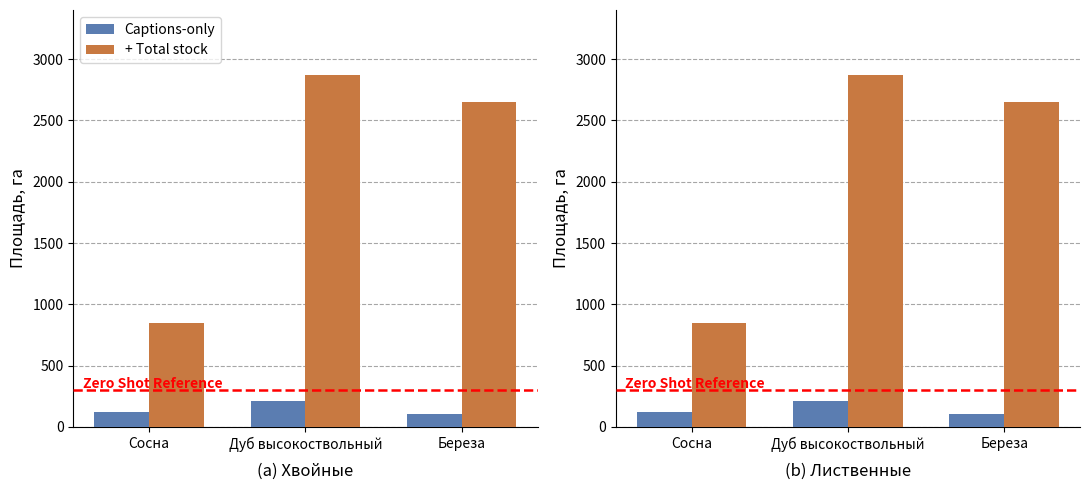

Does the chart contain any negative values?

No